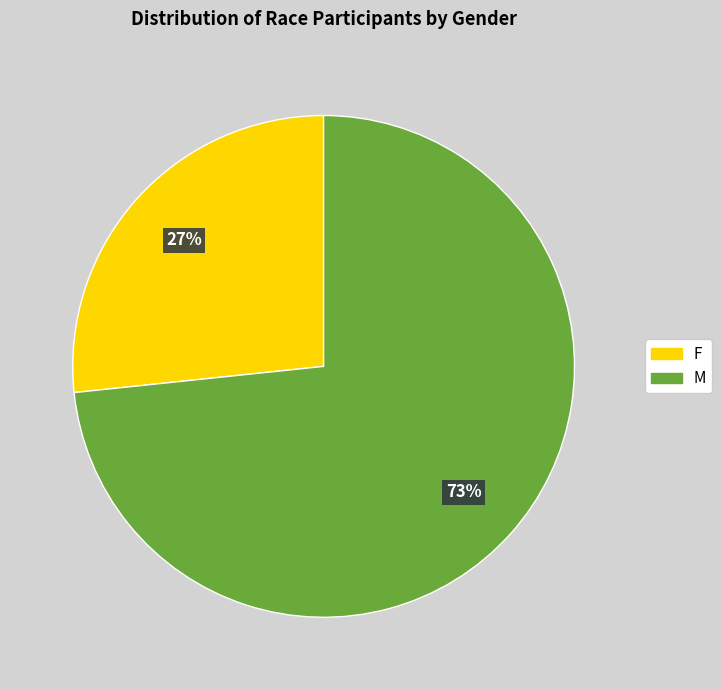

To the nearest percent, what is the average slice percentage?

50%